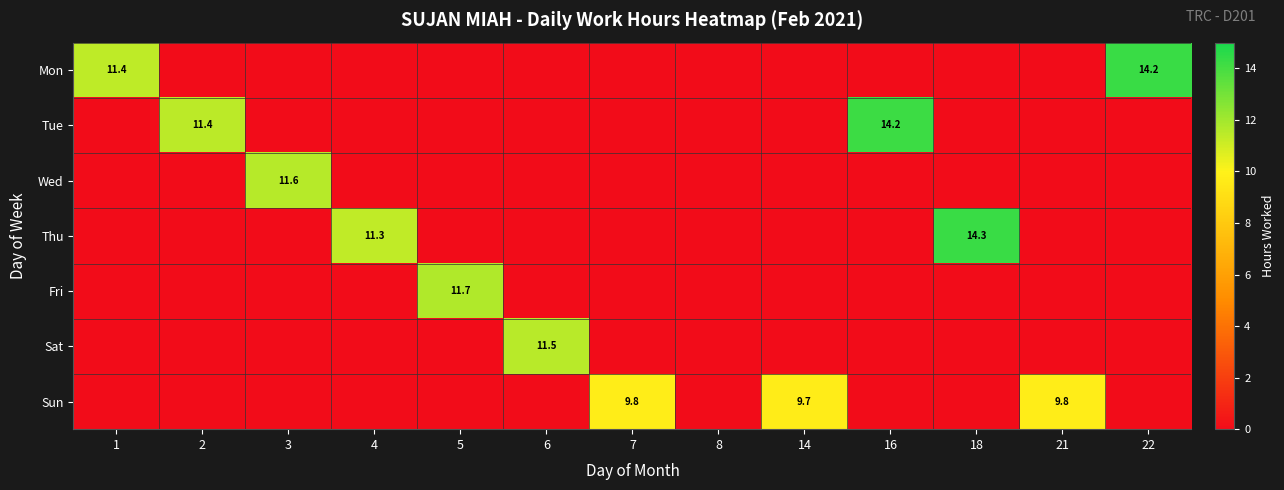

Is it true that Sat equals 4.3 at 6?

False